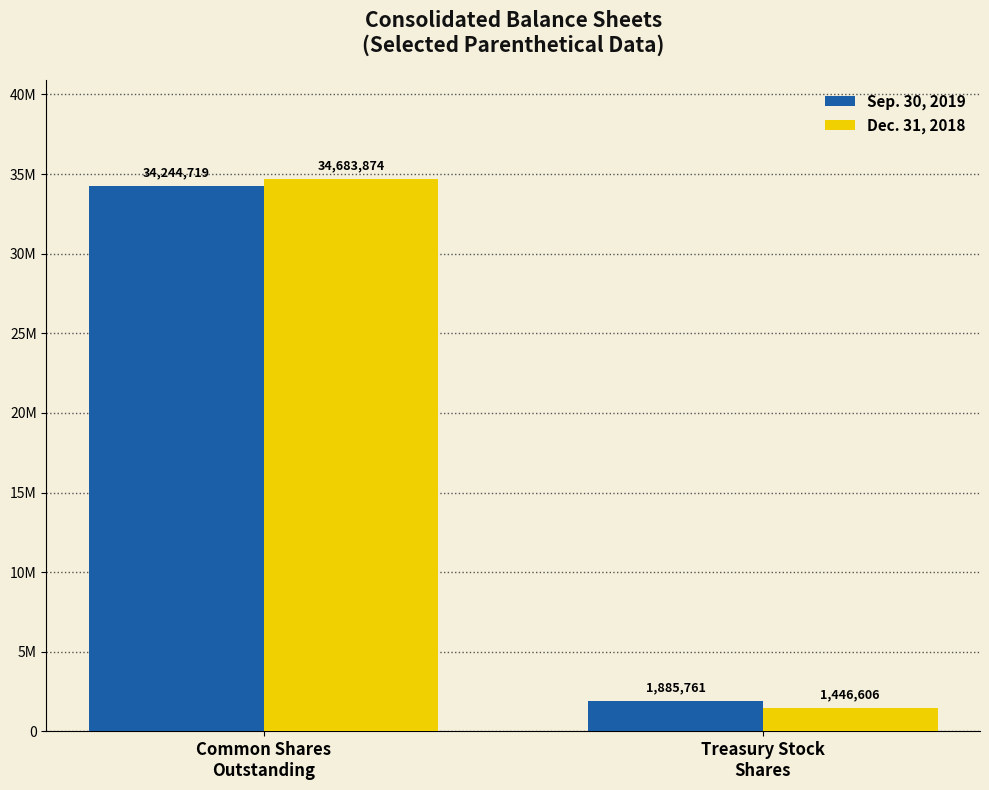

What is the total value across all series at Common Shares
Outstanding?

68928593